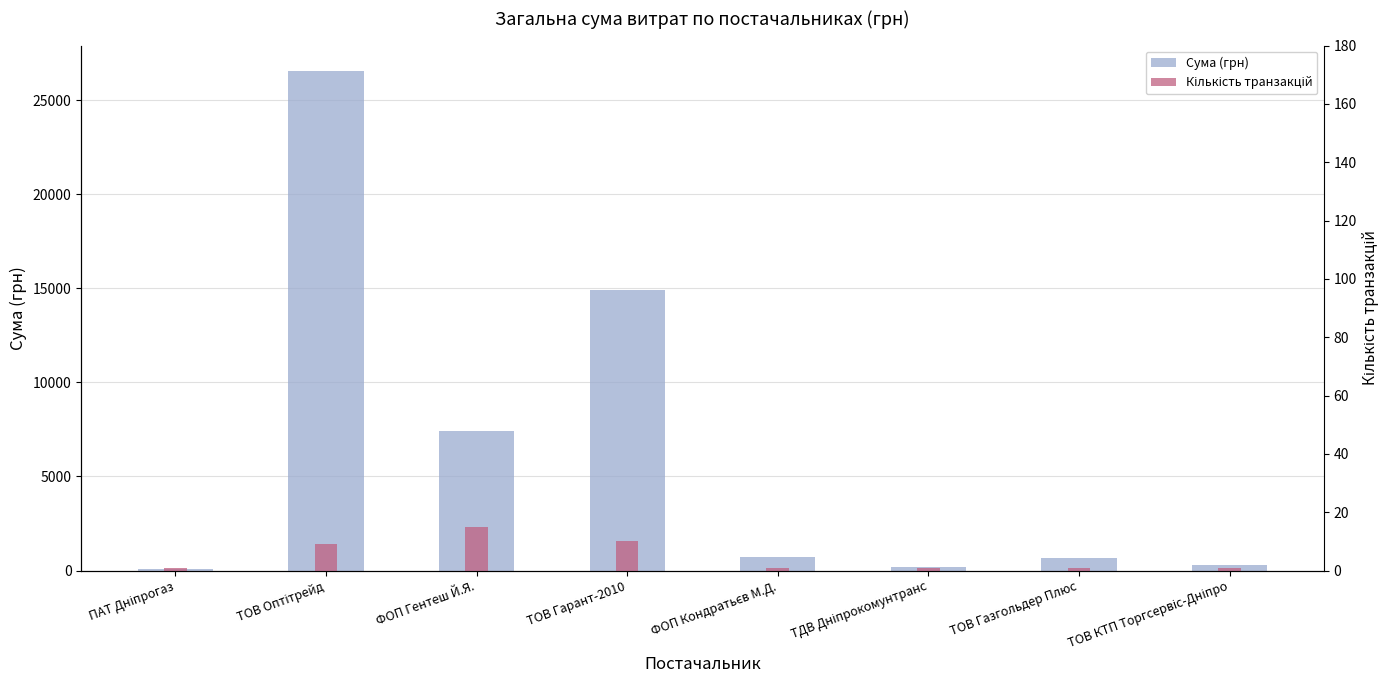

Which series changed the most between ТОВ Гарант-2010 and ТОВ КТП Торгсервіс-Дніпро?

Сума (грн)